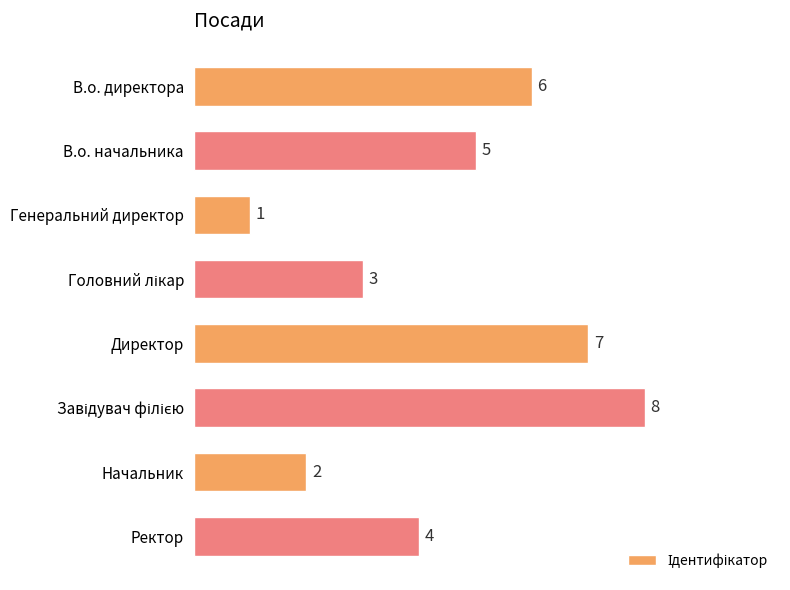

Where is the data nearest to the value 4?

Ректор